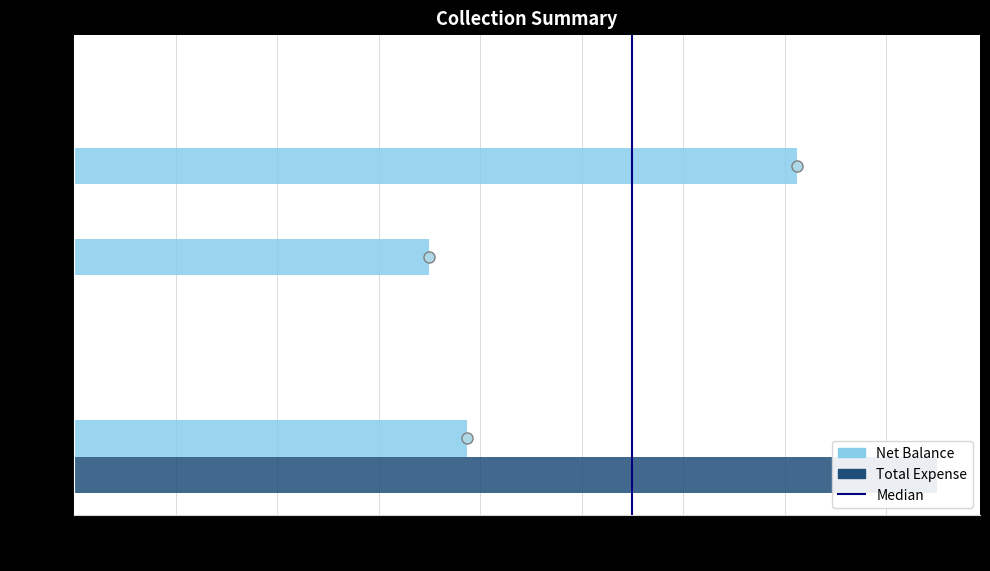

What is the total value across all series at Cash?

24750